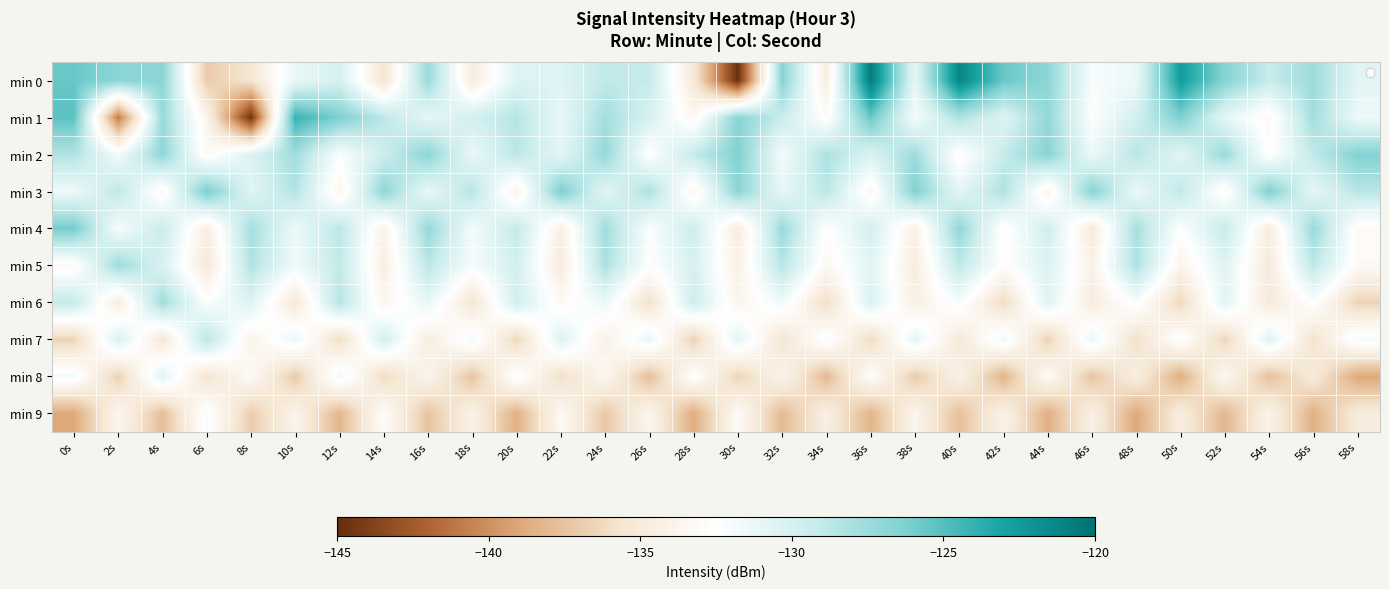

Reading left to right, transcribe all the data shown in this chart.

min 0: 0s=-125.6	2s=-126.8	4s=-126.7	6s=-137.1	8s=-135.5	10s=-131.1	12s=-130.0	14s=-135.4	16s=-127.3	18s=-134.7	20s=-130.4	22s=-130.6	24s=-128.9	26s=-129.2	28s=-135.1	30s=-144.8	32s=-126.6	34s=-134.5	36s=-120.7	38s=-131.0	40s=-121.2	42s=-125.6	44s=-126.9	46s=-132.1	48s=-131.3	50s=-122.6	52s=-126.6	54s=-129.3	56s=-127.5	58s=-130.7
min 1: 0s=-125.2	2s=-140.9	4s=-127.3	6s=-133.8	8s=-144.5	10s=-124.1	12s=-126.2	14s=-128.8	16s=-131.1	18s=-129.8	20s=-128.5	22s=-131.2	24s=-127.8	26s=-130.1	28s=-133.4	30s=-126.7	32s=-129.3	34s=-132.8	36s=-125.6	38s=-131.9	40s=-128.2	42s=-130.5	44s=-127.1	46s=-132.4	48s=-129.8	50s=-126.3	52s=-130.9	54s=-133.2	56s=-127.7	58s=-131.5
min 2: 0s=-128.3	2s=-131.7	4s=-126.9	6s=-133.1	8s=-130.4	10s=-127.6	12s=-132.2	14s=-129.5	16s=-126.8	18s=-131.3	20s=-128.7	22s=-130.9	24s=-127.2	26s=-132.6	28s=-129.1	30s=-126.4	32s=-131.8	34s=-128.1	36s=-130.3	38s=-127.5	40s=-132.9	42s=-129.2	44s=-126.7	46s=-131.4	48s=-128.6	50s=-130.8	52s=-127.3	54s=-132.7	56s=-129.0	58s=-126.5
min 3: 0s=-131.5	2s=-128.8	4s=-133.2	6s=-126.1	8s=-130.7	10s=-128.4	12s=-133.6	14s=-126.9	16s=-131.2	18s=-128.5	20s=-133.9	22s=-126.2	24s=-130.8	26s=-128.1	28s=-133.5	30s=-126.8	32s=-131.1	34s=-128.7	36s=-133.3	38s=-126.4	40s=-130.9	42s=-128.2	44s=-133.7	46s=-126.6	48s=-131.3	50s=-128.9	52s=-133.1	54s=-126.3	56s=-131.0	58s=-128.6
min 4: 0s=-126.0	2s=-132.0	4s=-129.3	6s=-134.5	8s=-127.8	10s=-131.4	12s=-128.7	14s=-133.9	16s=-127.2	18s=-131.8	20s=-129.1	22s=-134.3	24s=-127.6	26s=-132.2	28s=-129.5	30s=-134.7	32s=-127.4	34s=-132.6	36s=-129.9	38s=-134.1	40s=-127.0	42s=-132.8	44s=-129.7	46s=-134.9	48s=-127.9	50s=-132.4	52s=-129.2	54s=-134.6	56s=-127.3	58s=-133.0
min 5: 0s=-133.0	2s=-127.5	4s=-130.2	6s=-135.1	8s=-128.3	10s=-131.6	12s=-129.0	14s=-134.4	16s=-128.7	18s=-132.0	20s=-129.8	22s=-134.8	24s=-128.1	26s=-132.5	28s=-130.1	30s=-134.2	32s=-128.5	34s=-133.3	36s=-130.7	38s=-134.6	40s=-128.9	42s=-132.7	44s=-130.4	46s=-134.0	48s=-128.2	50s=-133.8	52s=-130.6	54s=-134.9	56s=-128.8	58s=-133.1
min 6: 0s=-129.1	2s=-134.7	4s=-127.6	6s=-132.3	8s=-130.5	10s=-135.2	12s=-128.4	14s=-133.6	16s=-131.0	18s=-135.5	20s=-129.7	22s=-133.1	24s=-131.3	26s=-135.8	28s=-129.4	30s=-133.7	32s=-131.6	34s=-136.0	36s=-130.2	38s=-134.4	40s=-131.9	42s=-136.2	44s=-130.5	46s=-134.8	48s=-132.1	50s=-136.4	52s=-130.7	54s=-135.0	56s=-132.3	58s=-136.6
min 7: 0s=-136.6	2s=-130.1	4s=-135.3	6s=-128.6	8s=-133.9	10s=-131.2	12s=-136.1	14s=-129.8	16s=-134.6	18s=-131.7	20s=-136.4	22s=-130.4	24s=-134.2	26s=-131.0	28s=-136.8	30s=-130.7	32s=-135.5	34s=-132.0	36s=-136.2	38s=-130.9	40s=-135.1	42s=-131.5	44s=-136.7	46s=-131.2	48s=-135.9	50s=-132.2	52s=-136.5	54s=-130.5	56s=-135.7	58s=-131.8
min 8: 0s=-131.8	2s=-136.8	4s=-130.5	6s=-135.6	8s=-133.1	10s=-137.2	12s=-131.4	14s=-136.2	16s=-133.7	18s=-137.5	20s=-132.1	22s=-135.9	24s=-133.4	26s=-137.8	28s=-132.4	30s=-136.6	32s=-133.8	34s=-138.0	36s=-132.7	38s=-137.1	40s=-134.1	42s=-138.3	44s=-133.0	46s=-137.4	48s=-134.5	50s=-138.6	52s=-133.3	54s=-137.7	56s=-134.9	58s=-138.9
min 9: 0s=-138.9	2s=-133.5	4s=-137.8	6s=-132.1	8s=-137.0	10s=-133.8	12s=-138.2	14s=-132.8	16s=-137.5	18s=-134.1	20s=-138.5	22s=-133.2	24s=-137.3	26s=-133.6	28s=-138.7	30s=-133.0	32s=-138.0	34s=-134.4	36s=-138.3	38s=-133.7	40s=-137.7	42s=-134.0	44s=-138.6	46s=-134.3	48s=-138.9	50s=-134.6	52s=-138.2	54s=-133.9	56s=-138.5	58s=-134.8